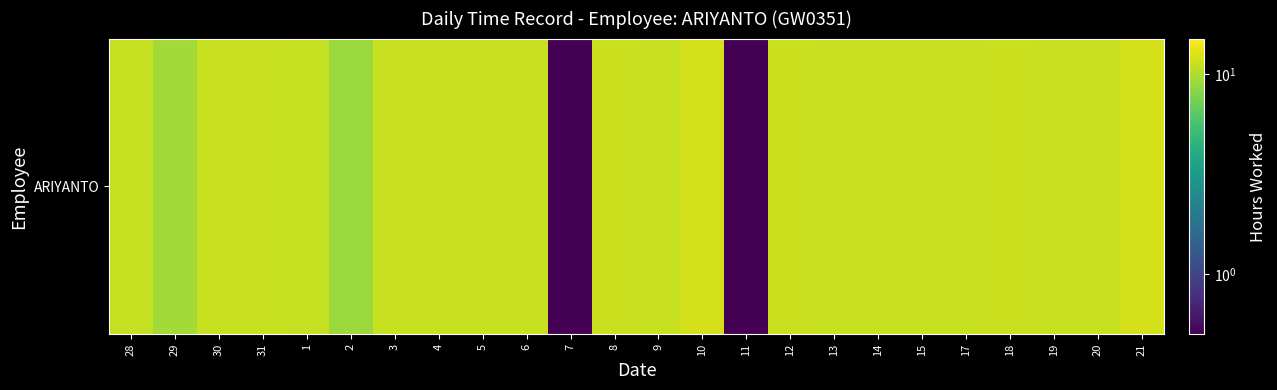

At which label does the data first exceed 11?

28